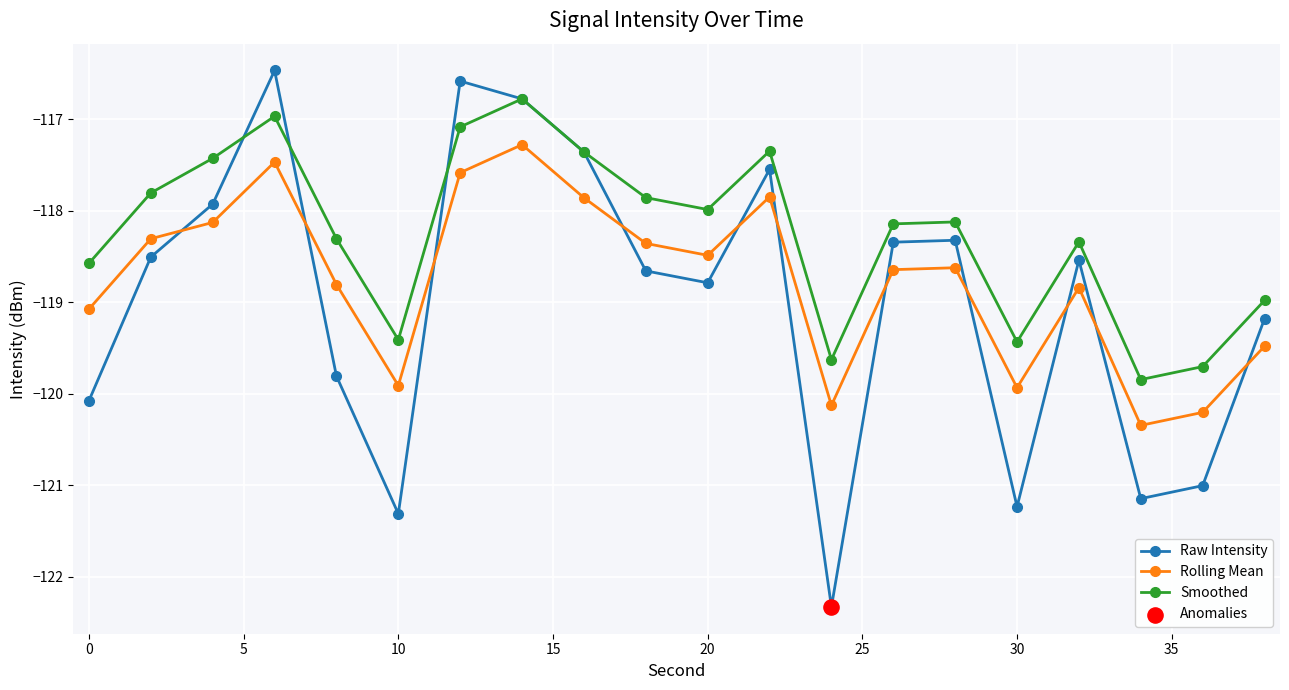

What is the value of the Smoothed point at the 20th from the left?

-119.0